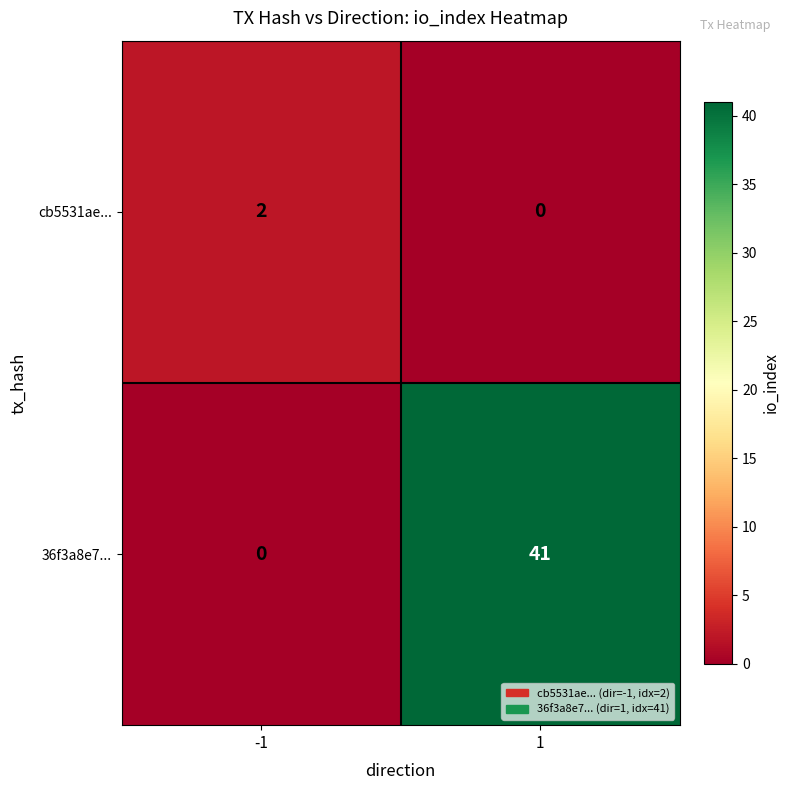

Which series has the largest total across all categories?

36f3a8e7...